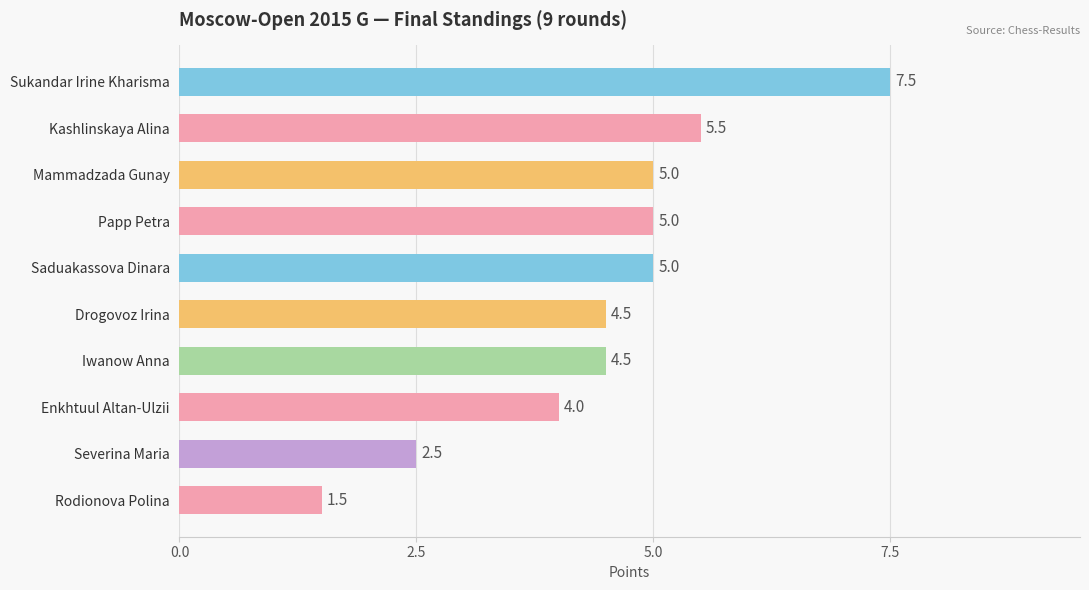

Are the bars horizontal?

Yes